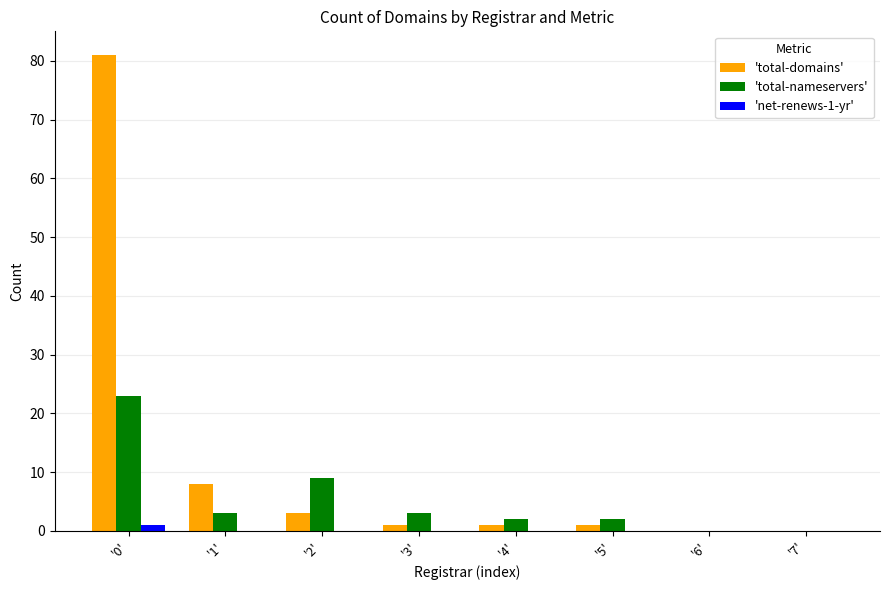

At which category is the sum across all series the highest?

'0'